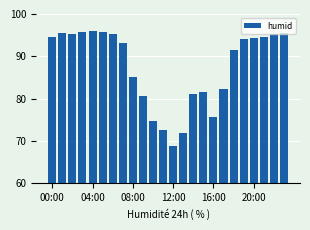

What is the value of the 3rd bar from the left?

95.2